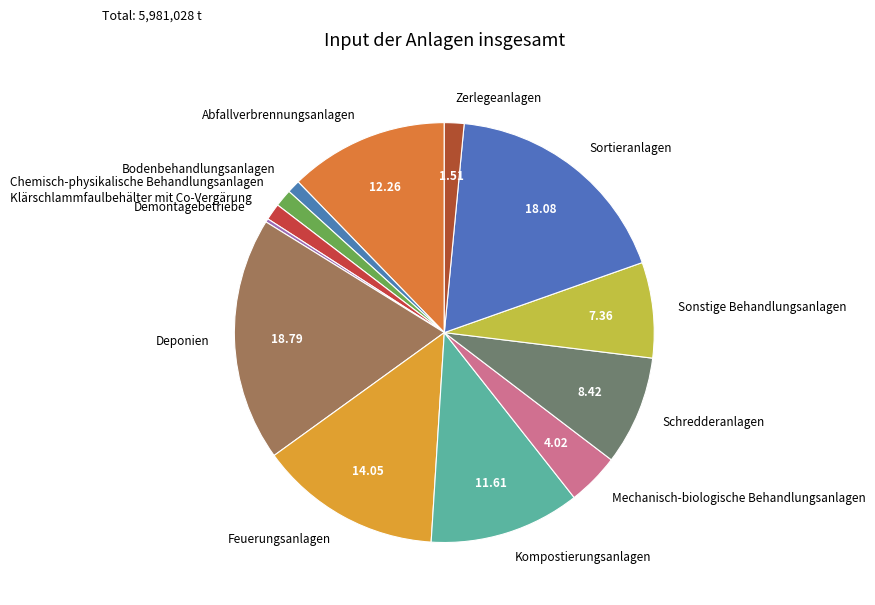

Is there a majority slice in this chart?

No